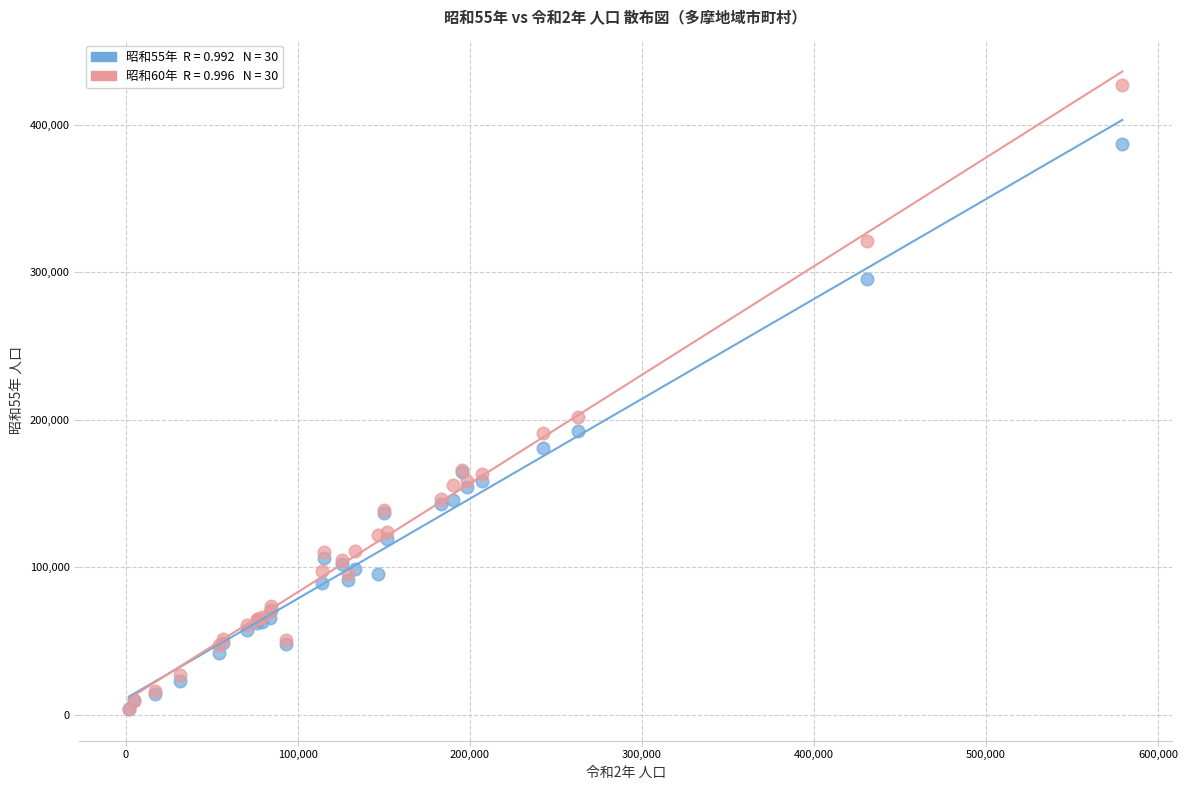

Across all series, what Y value is closest to 215333?

201972